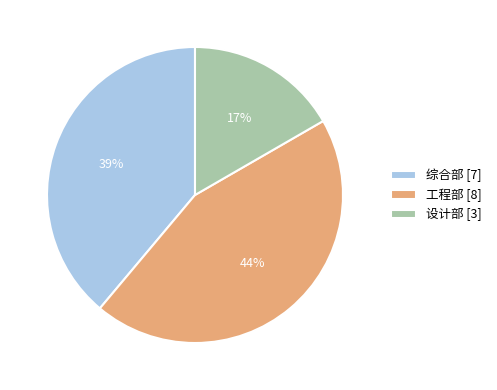

Does any single category account for the majority?

No